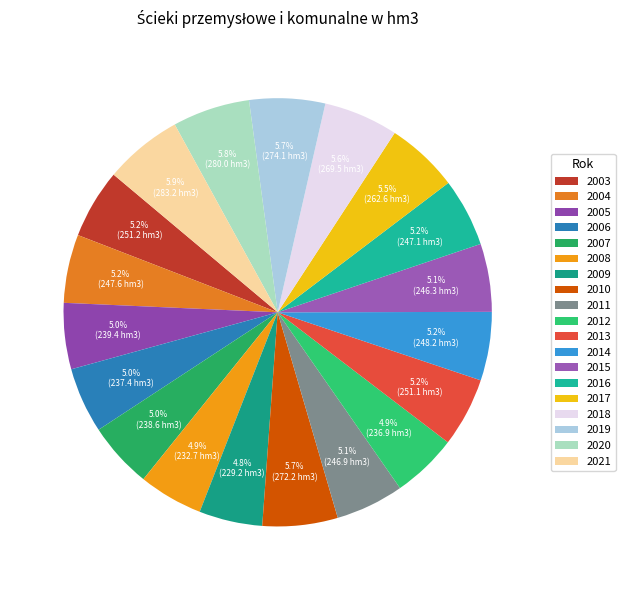

Combined, do 2006 and 2003 account for over 50%?

No